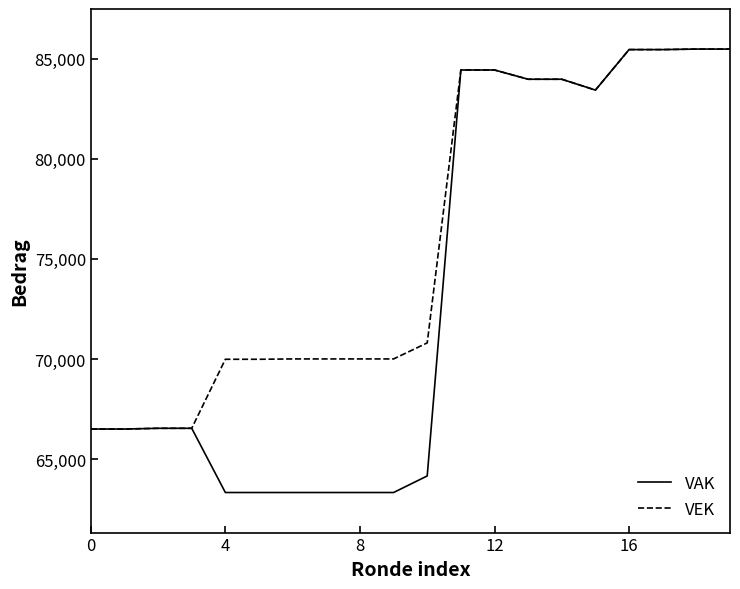

Which series has the widest spread of values?

VAK